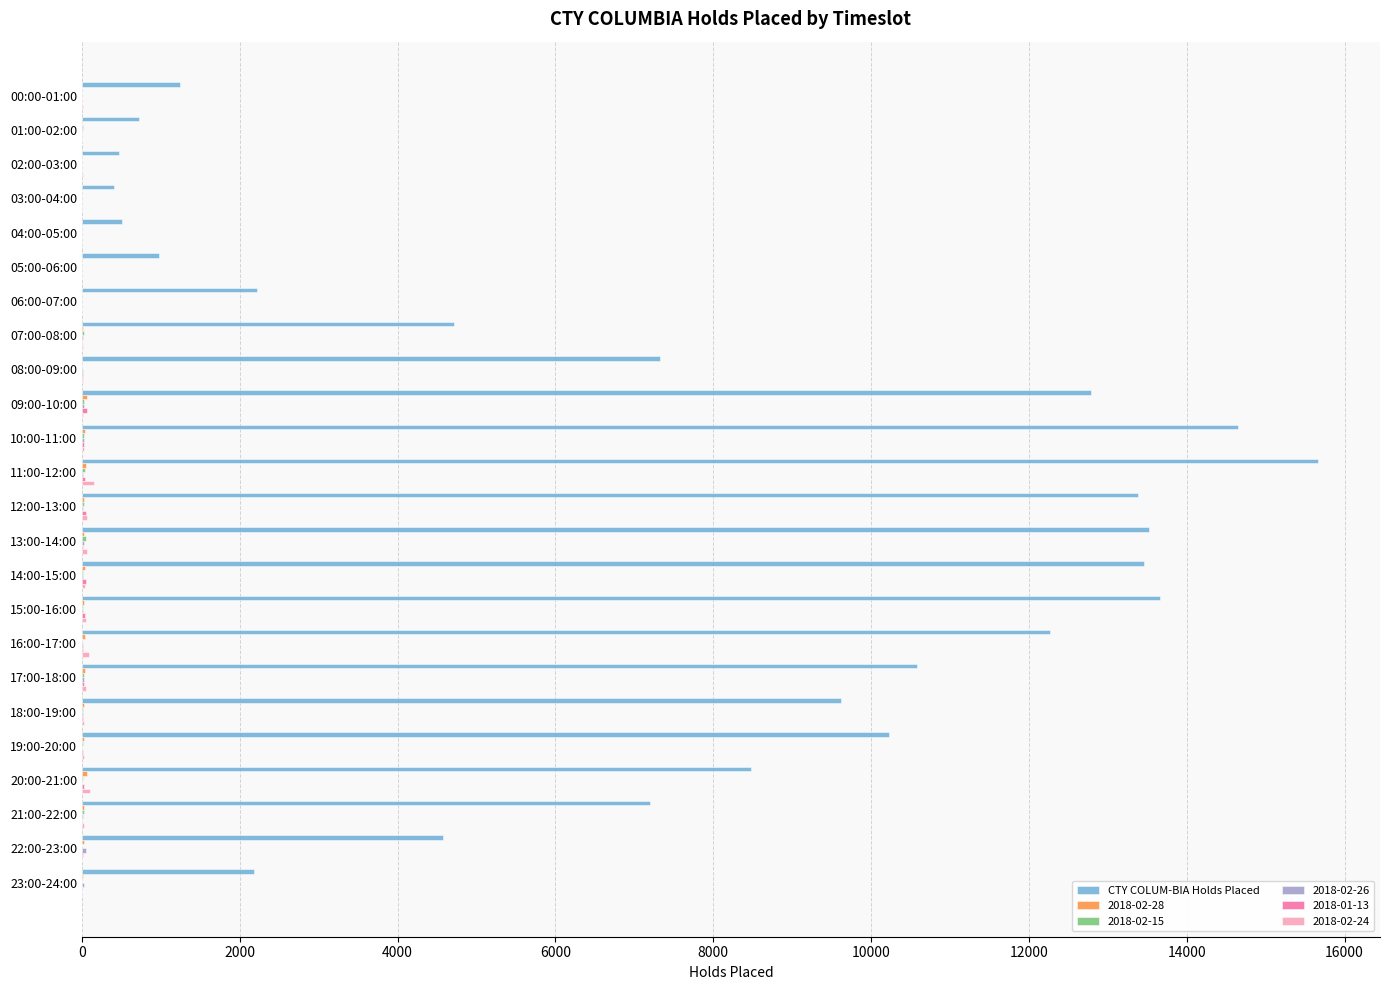

Between 03:00-04:00 and 08:00-09:00, which series saw the biggest shift?

CTY COLUM-BIA Holds Placed